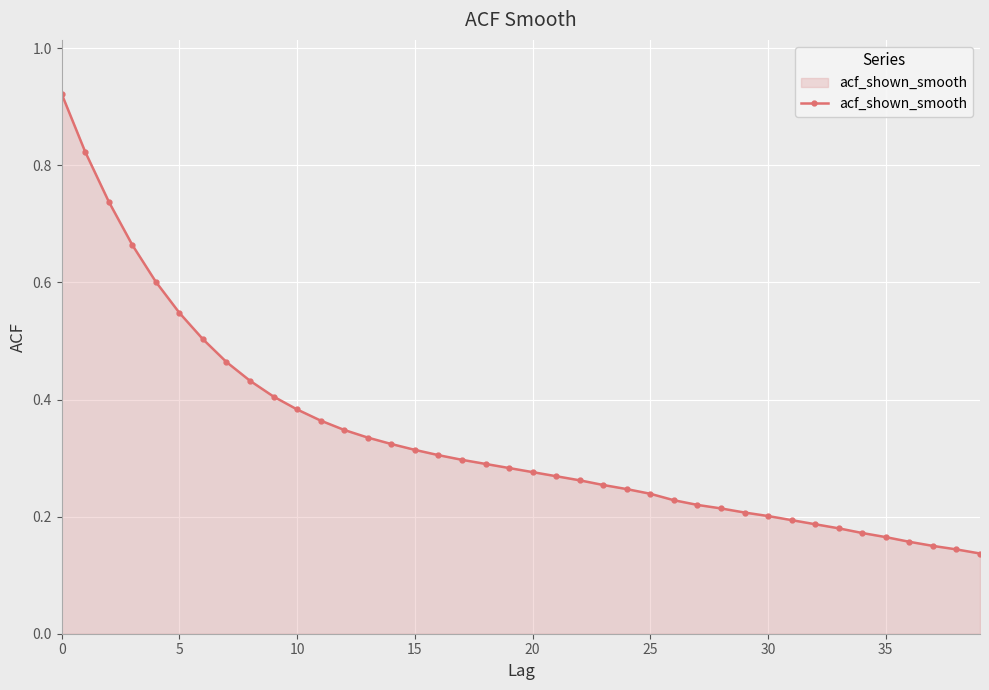

How many lines are shown in the chart?

1